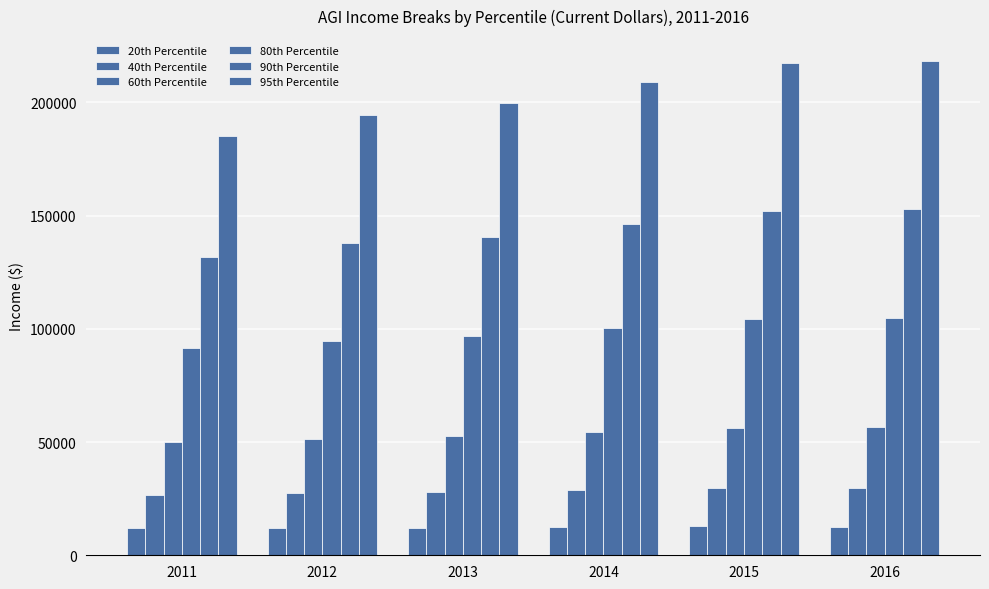

Are the bars horizontal?

No